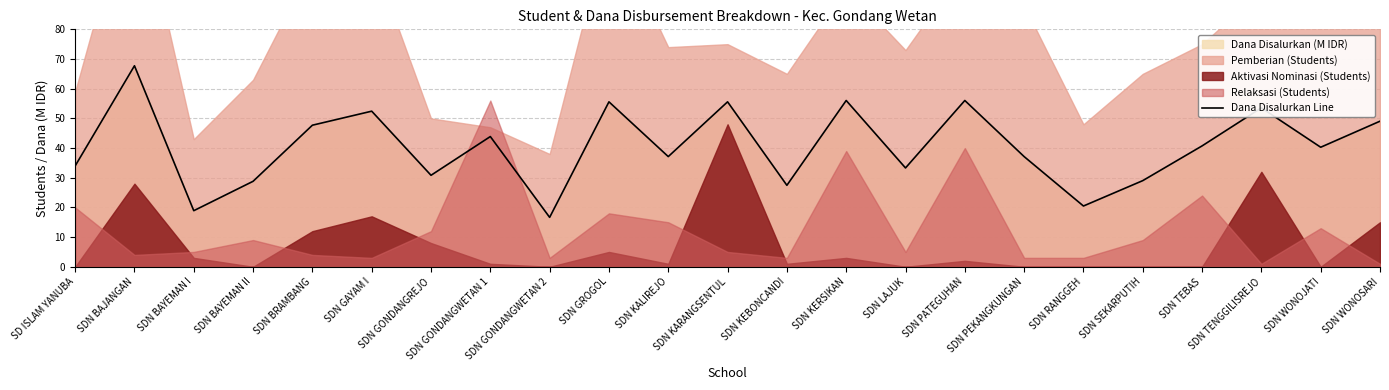

How many lines are shown in the chart?

1